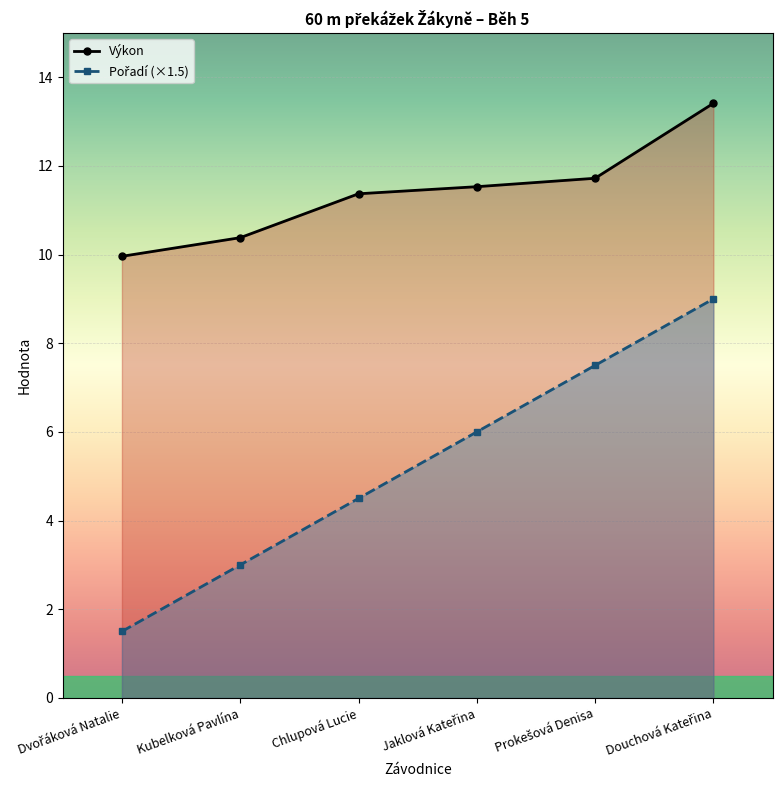

Which series has the largest range (max minus min)?

Pořadí (×1.5)